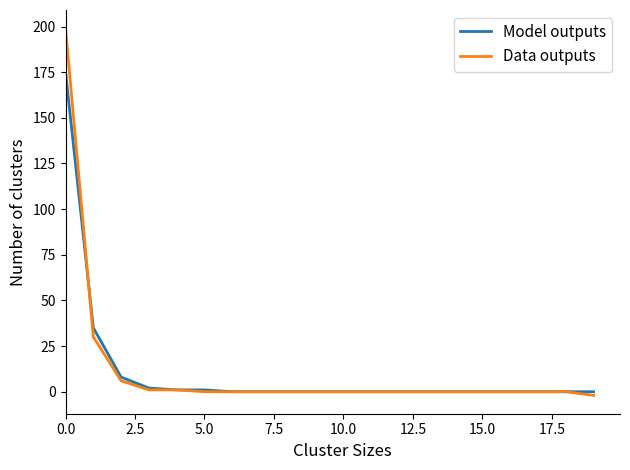

What is the maximum value for Model outputs?

175